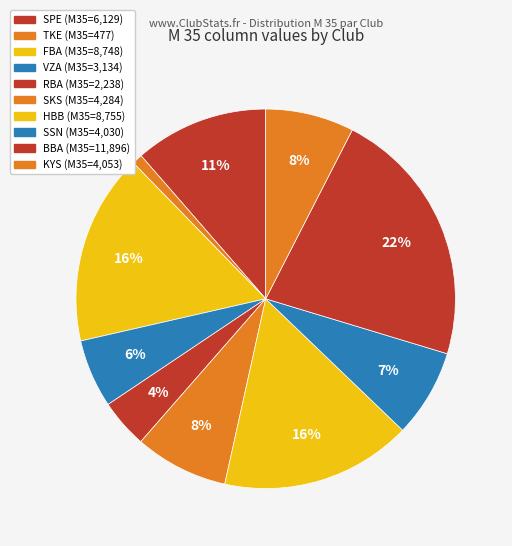

Rank the categories by value from highest to lowest.

BBA, HBB, FBA, SPE, SKS, KYS, SSN, VZA, RBA, TKE